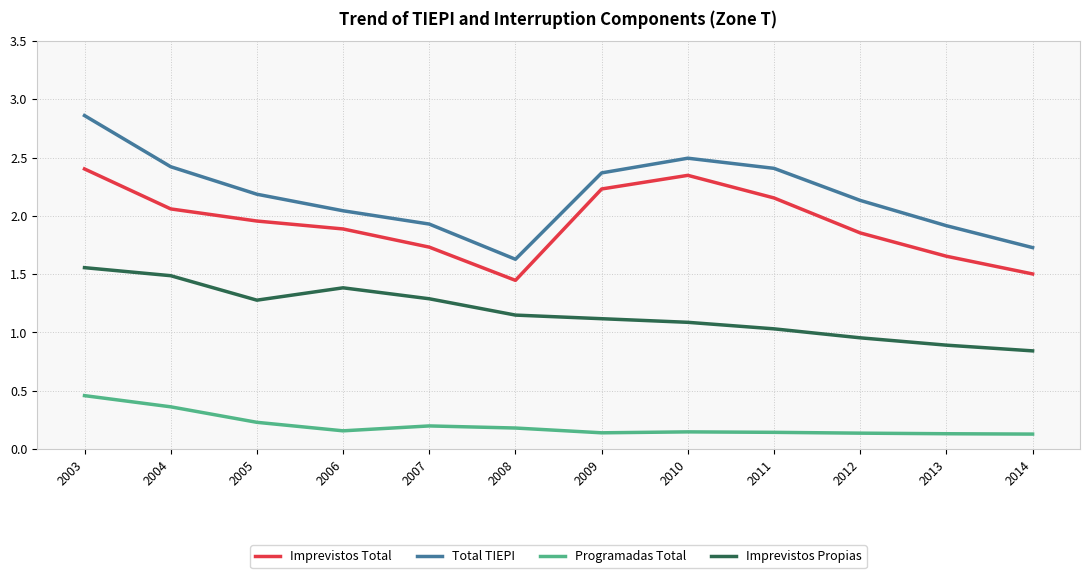

Which series changed the most between 2007 and 2013?

Imprevistos Propias